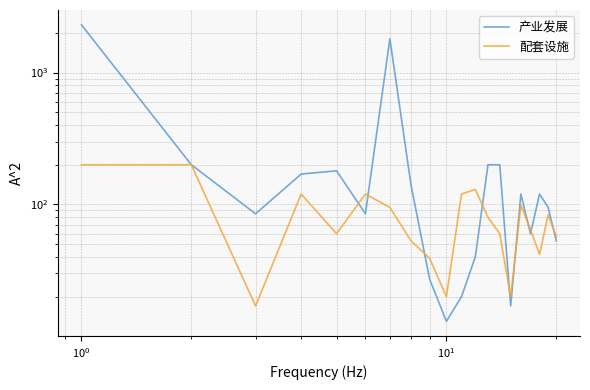

How many interior local peaks does the 配套设施 series have?

5